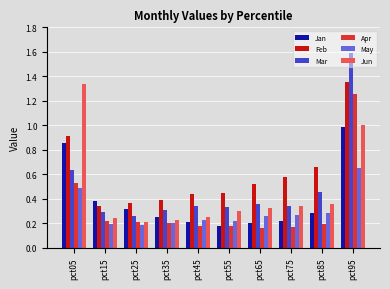

Between pct15 and pct95, which series saw the biggest shift?

Mar